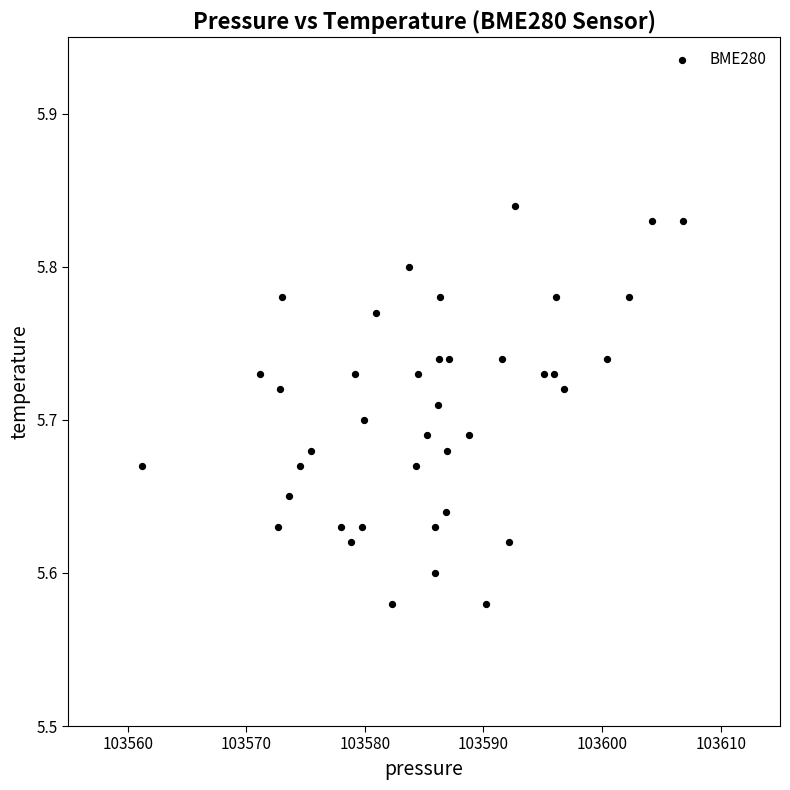

What is the range of X values (max minus min)?

45.6